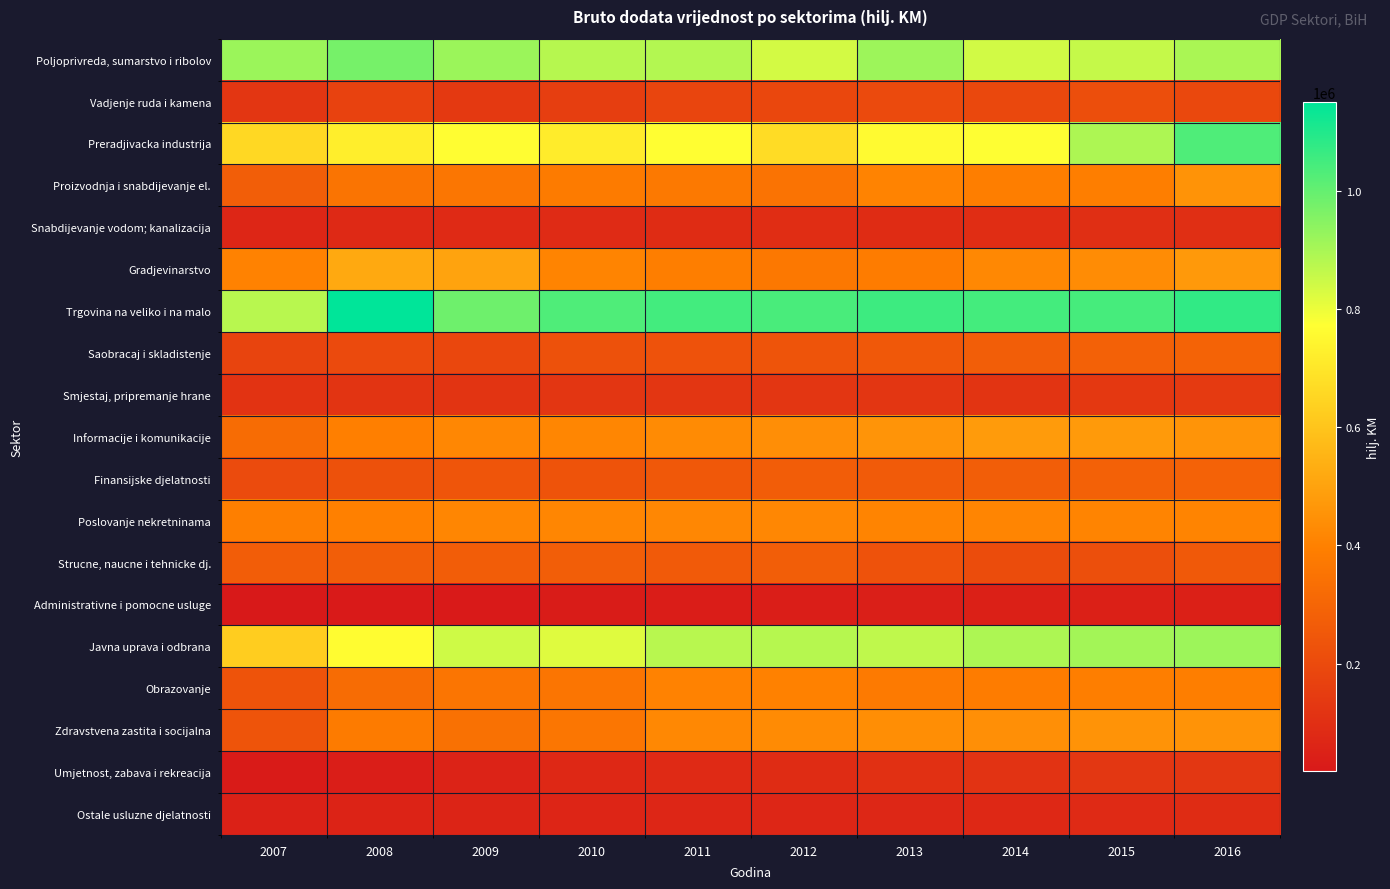

At which category is the sum across all series the highest?

2016